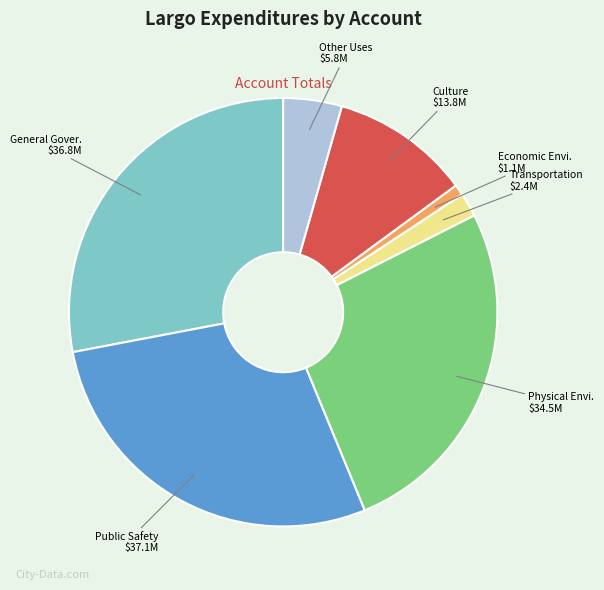

Is there a majority slice in this chart?

No